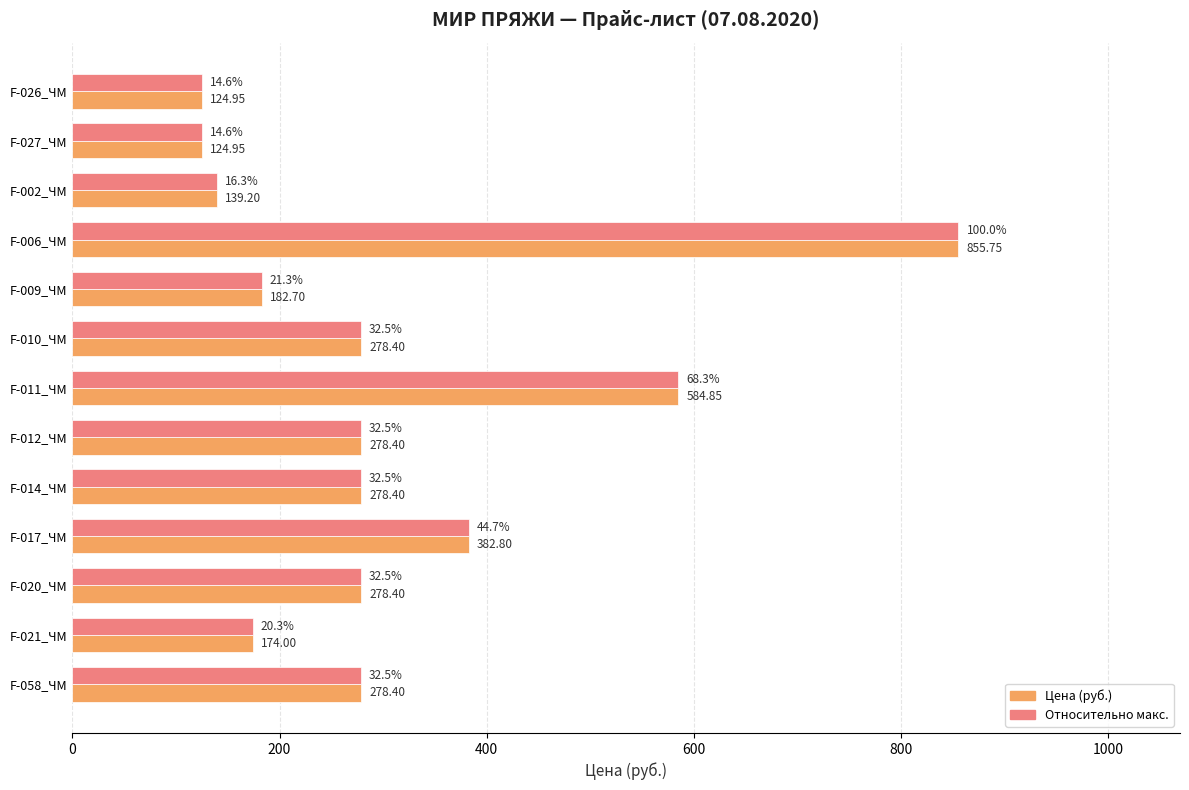

What is the total value across all series at F-010_ЧМ?

556.8